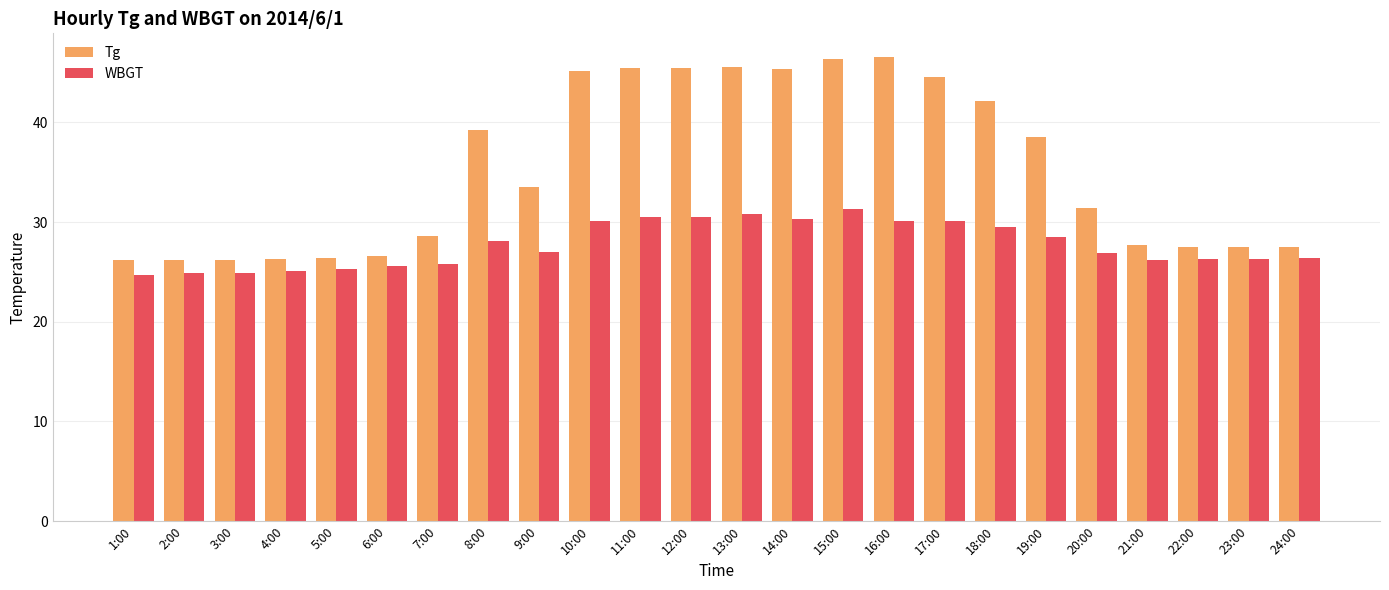

What is the maximum value shown in the chart?

46.6